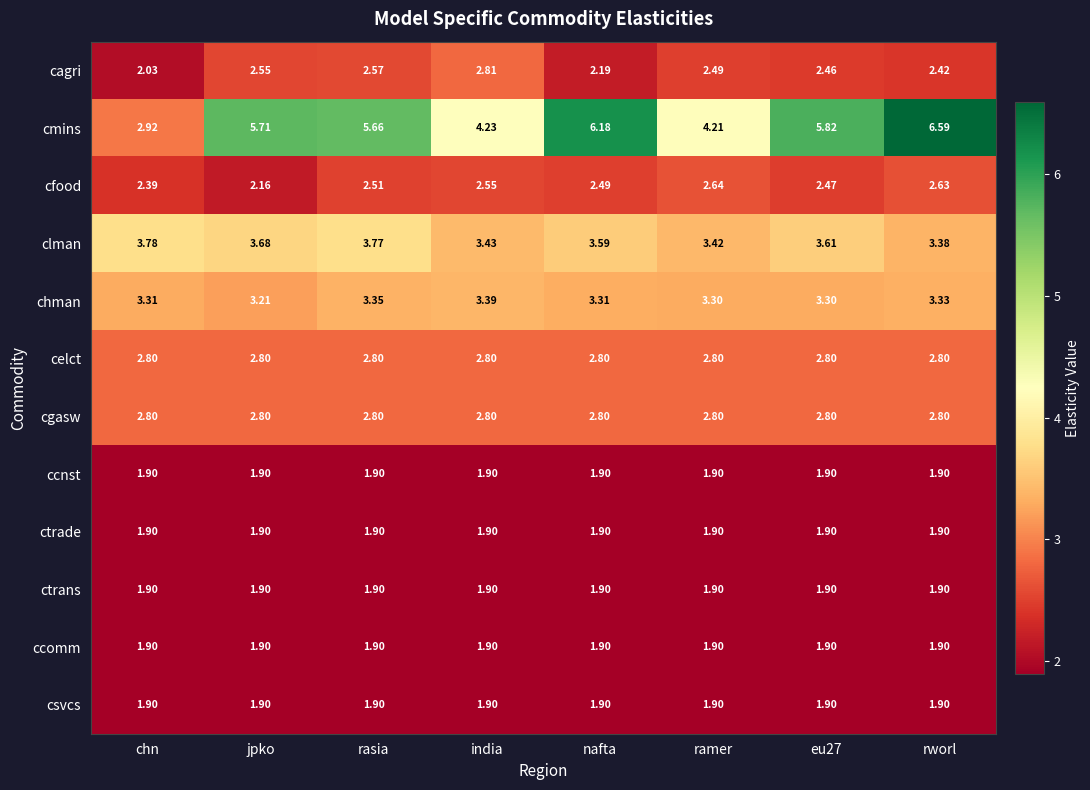

At which category is the sum across all series the highest?

rworl